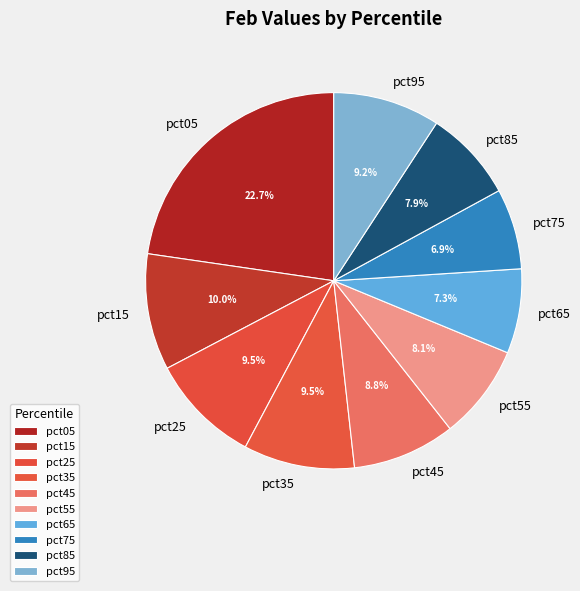

How many slices are in this pie chart?

10